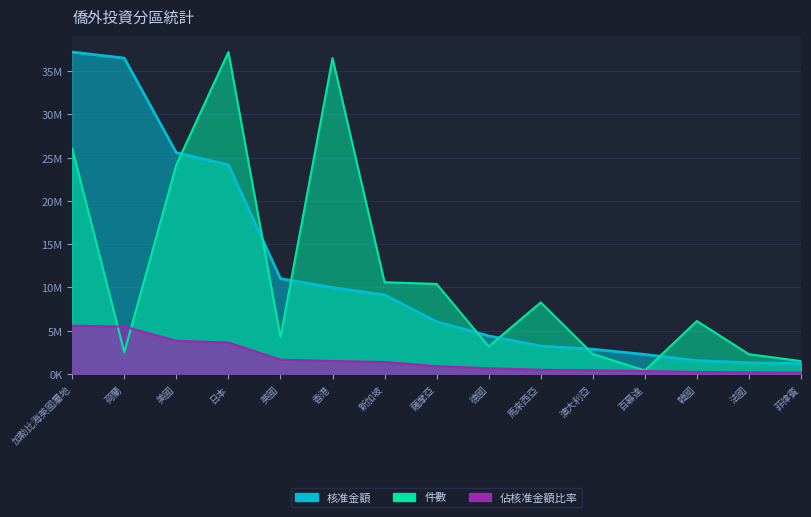

At which category is the sum across all series the highest?

加勒比海英國屬地